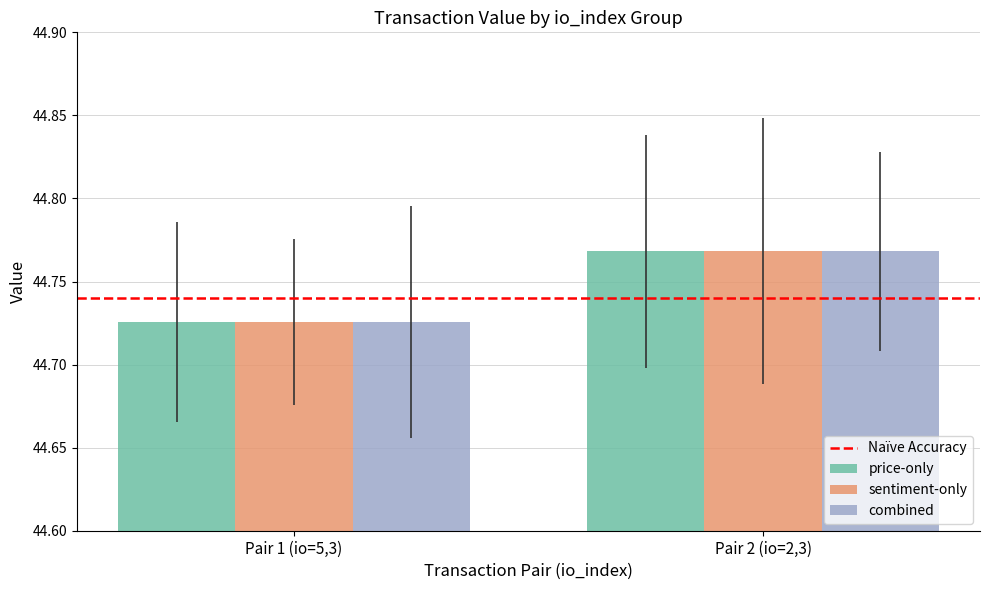

Are the bars grouped side by side (vs. stacked)?

Yes